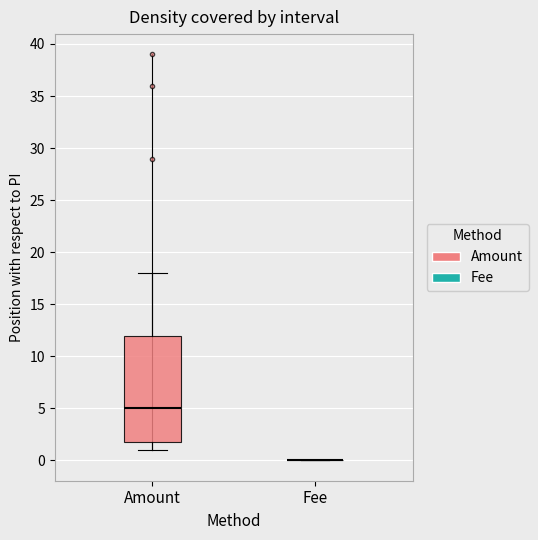

Reading left to right, transcribe this box plot: for each box, give where its median line is, the range the box spans, and where its two whiskers end, as read against the y-axis. The values are not printed on the chart, so give them approximately, as read against the axis.

Amount: median 5, box 2 to 12, whiskers 1 to 18
Fee: box collapsed to a line at 0, whiskers 0 to 0